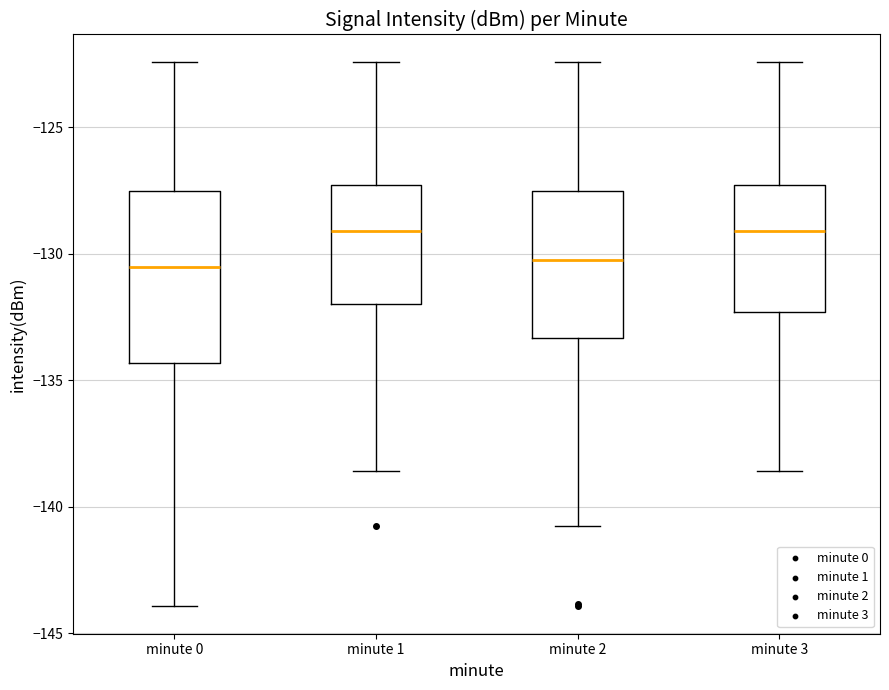

Where does the median line of the box for minute 1 sit on the y-axis? The values are not printed on the chart, so give them approximately, as read against the axis.

-129.0